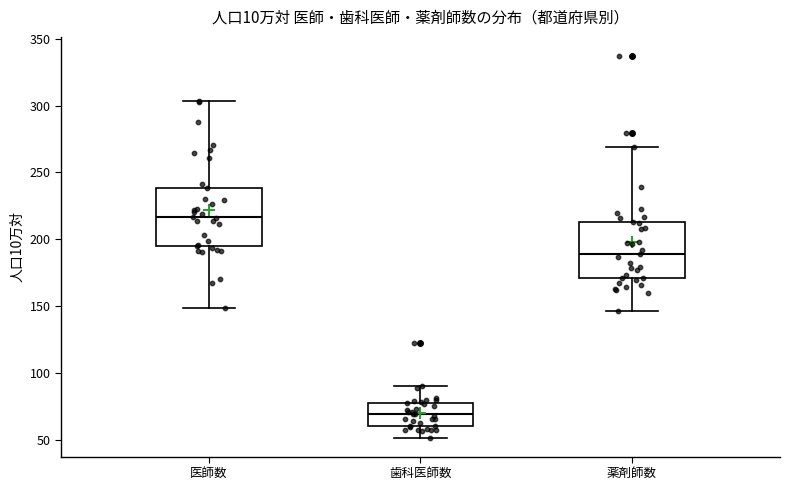

Where does the median line of the box for 歯科医師数 sit on the y-axis? The values are not printed on the chart, so give them approximately, as read against the axis.

70